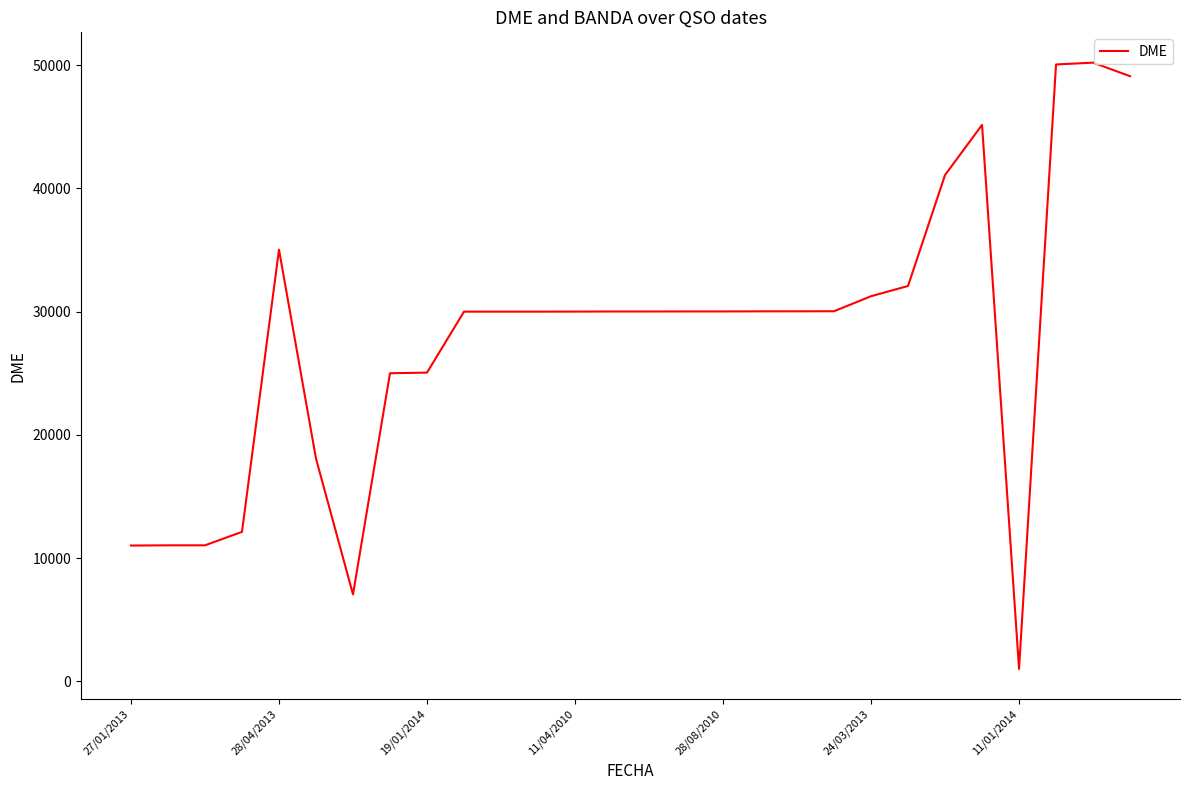

What is the greatest value displayed?

50216